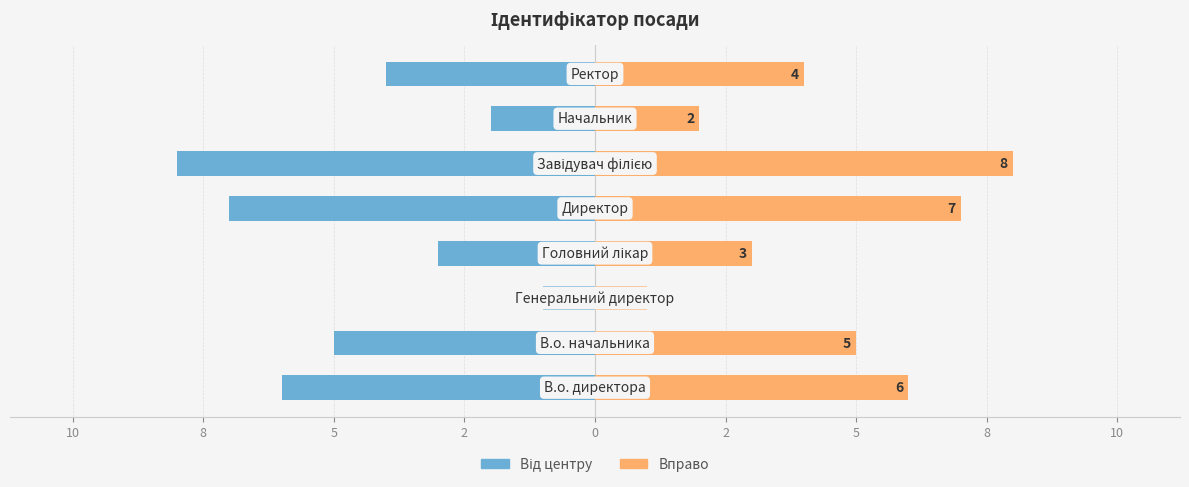

What is the lowest value of the Ідентифікатор (від центру) series?

-8